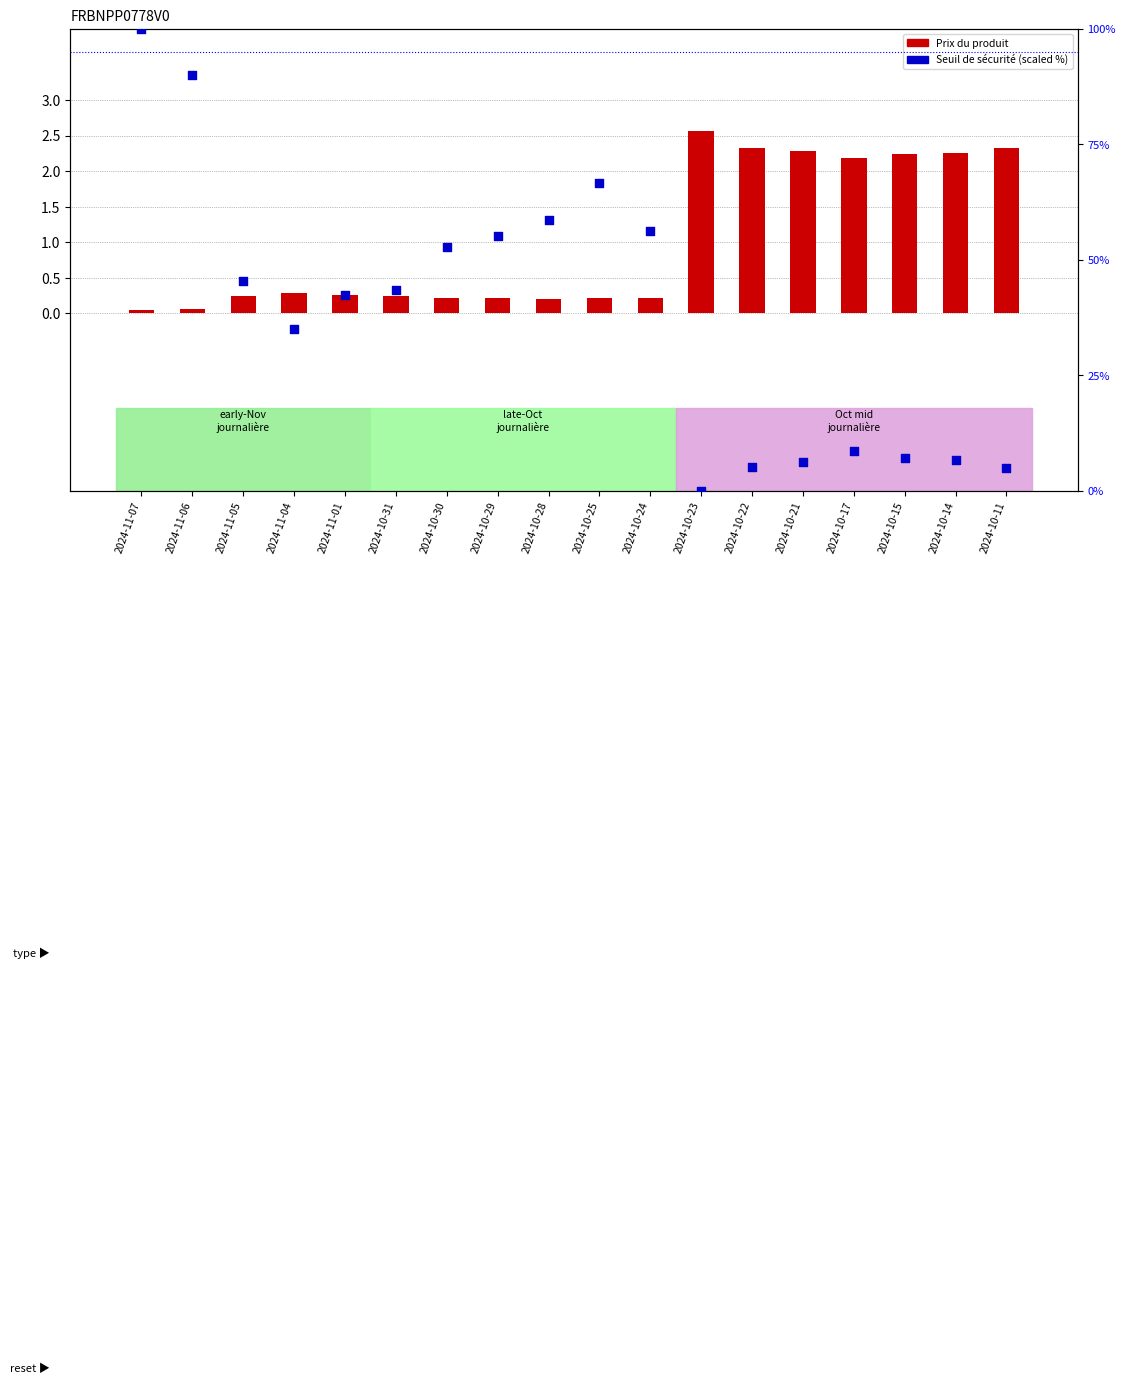

Which series reaches the maximum Y coordinate?

Seuil de sécurité (scaled)